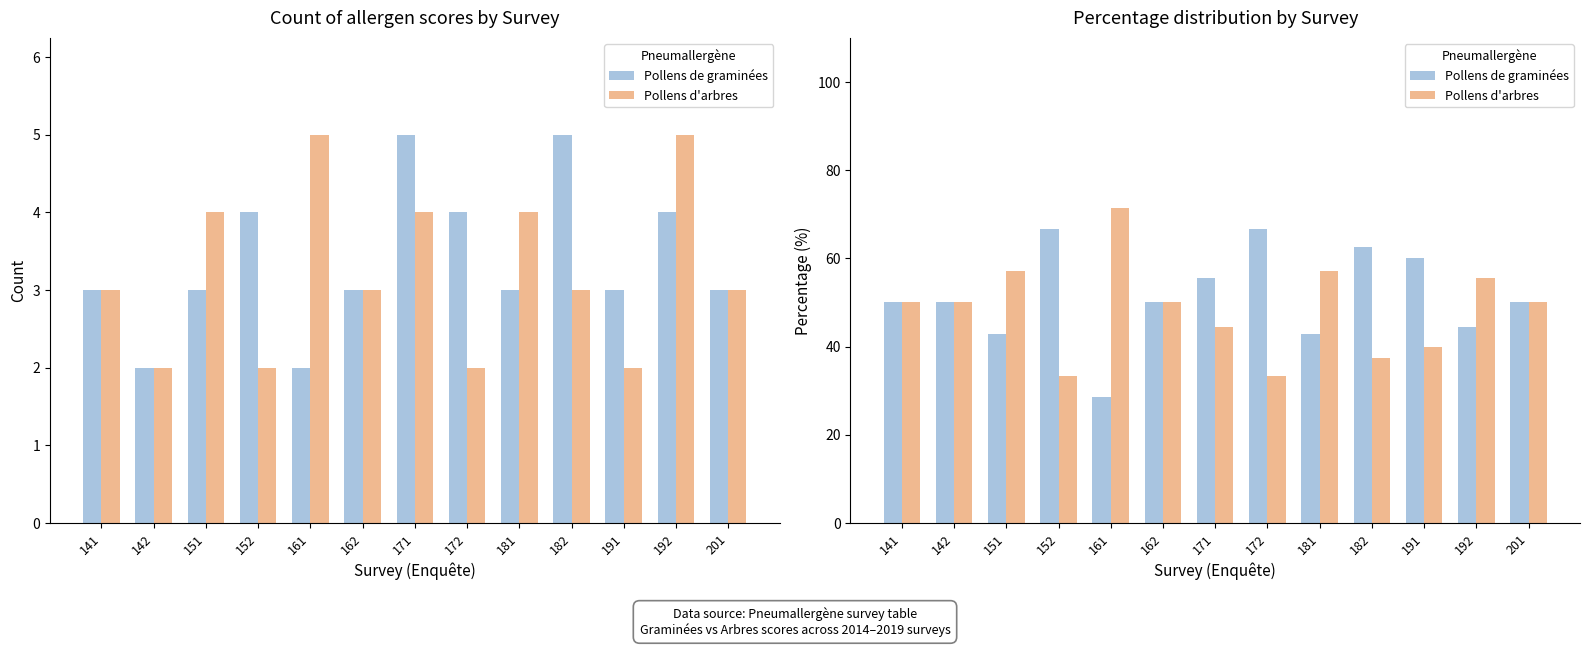

Rank the series by their maximum value, from highest to lowest.

Pollens d'arbres, Pollens de graminées